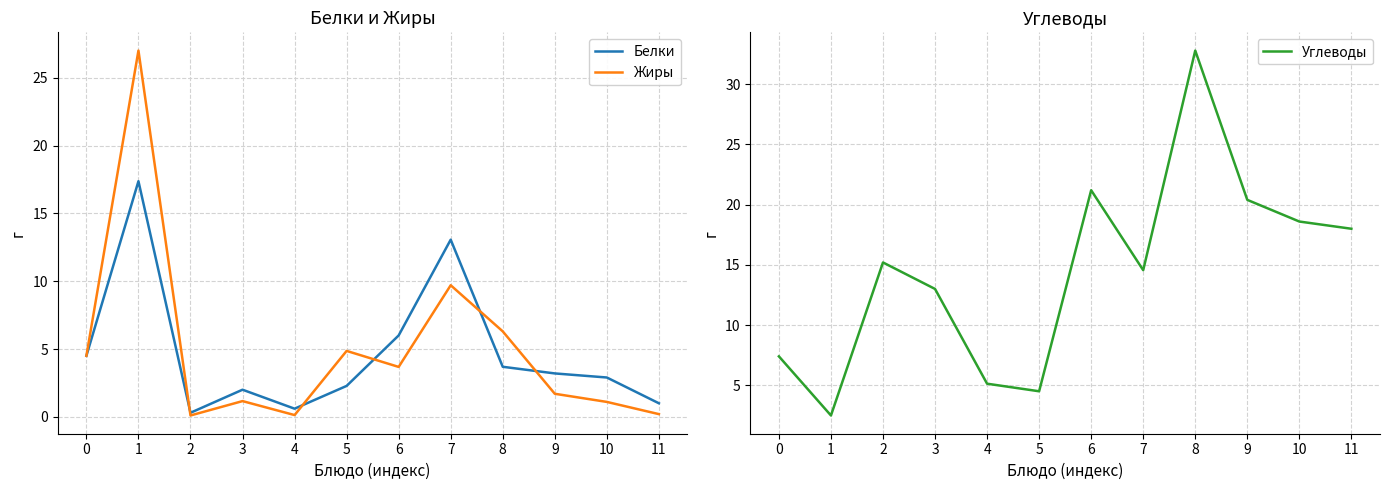

The Углеводы series shows 2.5 at 1. True or false?

True